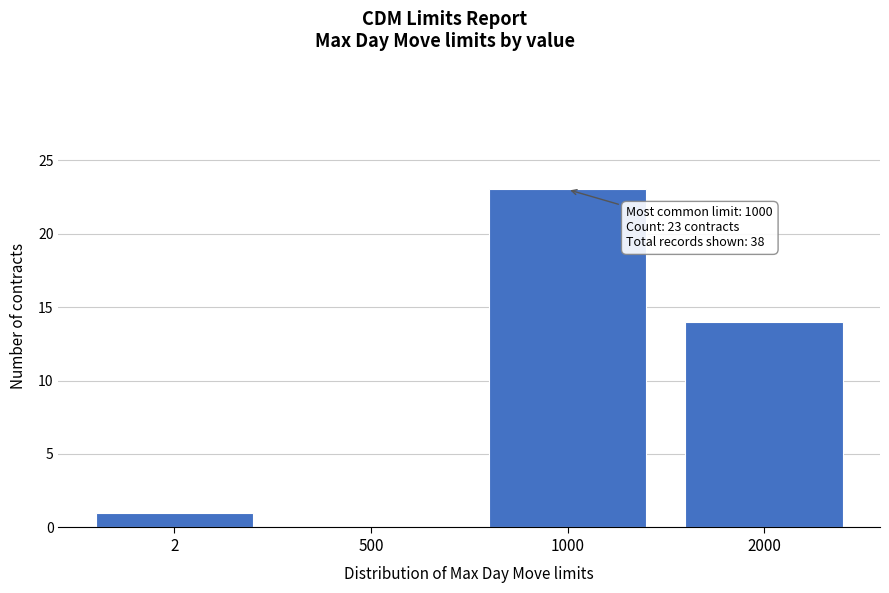

Reading left to right, extract all data points from this chart.

2=1	500=0	1000=23	2000=14